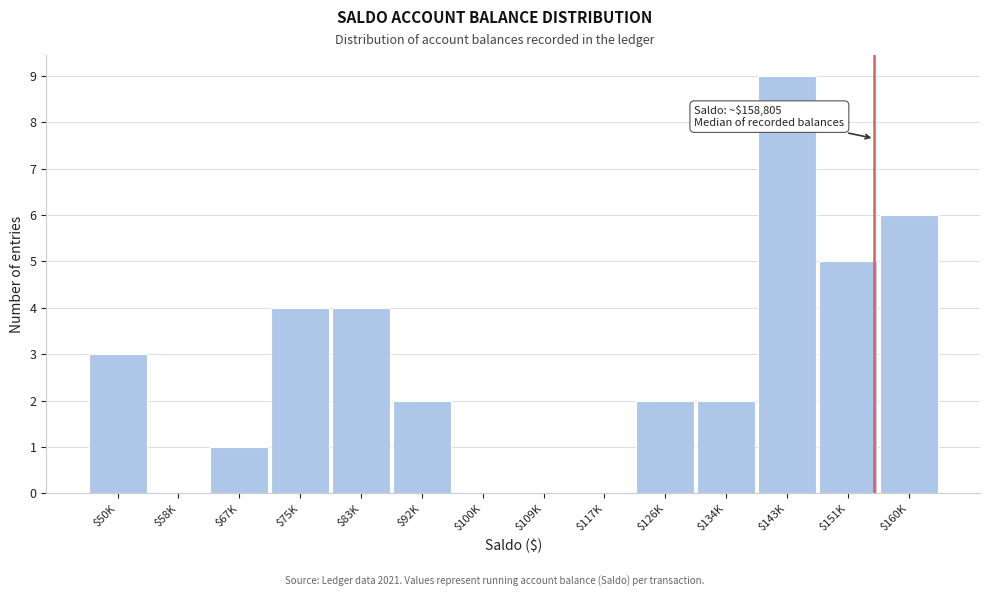

Is it true that the value at $109K is 3?

False